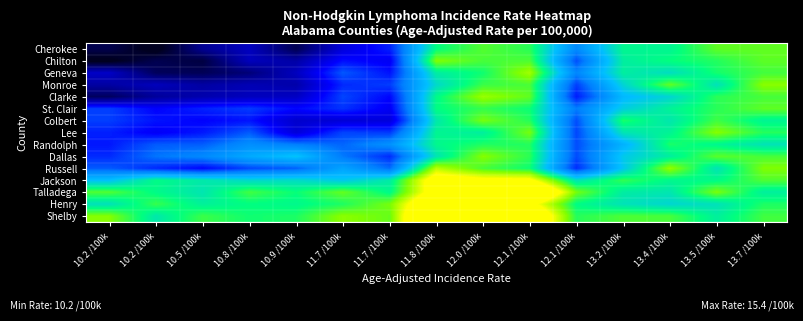

Between 12.1 /100k and 10.2 /100k, which is larger?

12.1 /100k